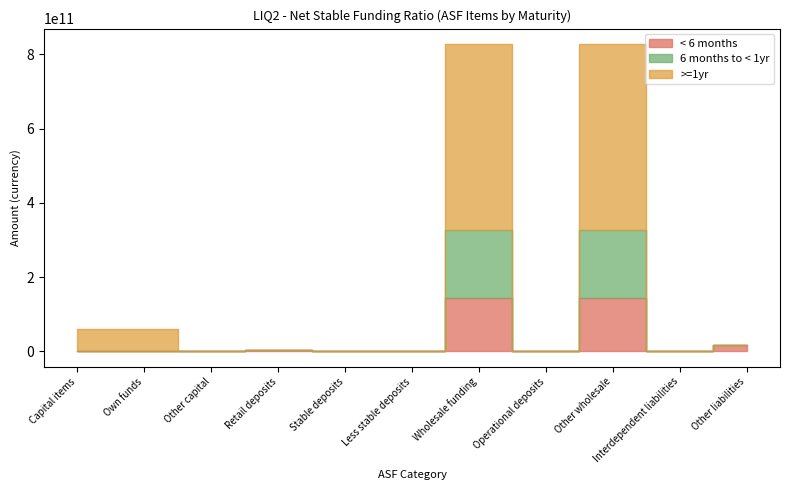

True or false: 6 months to < 1yr and >=1yr intersect in this chart.

False